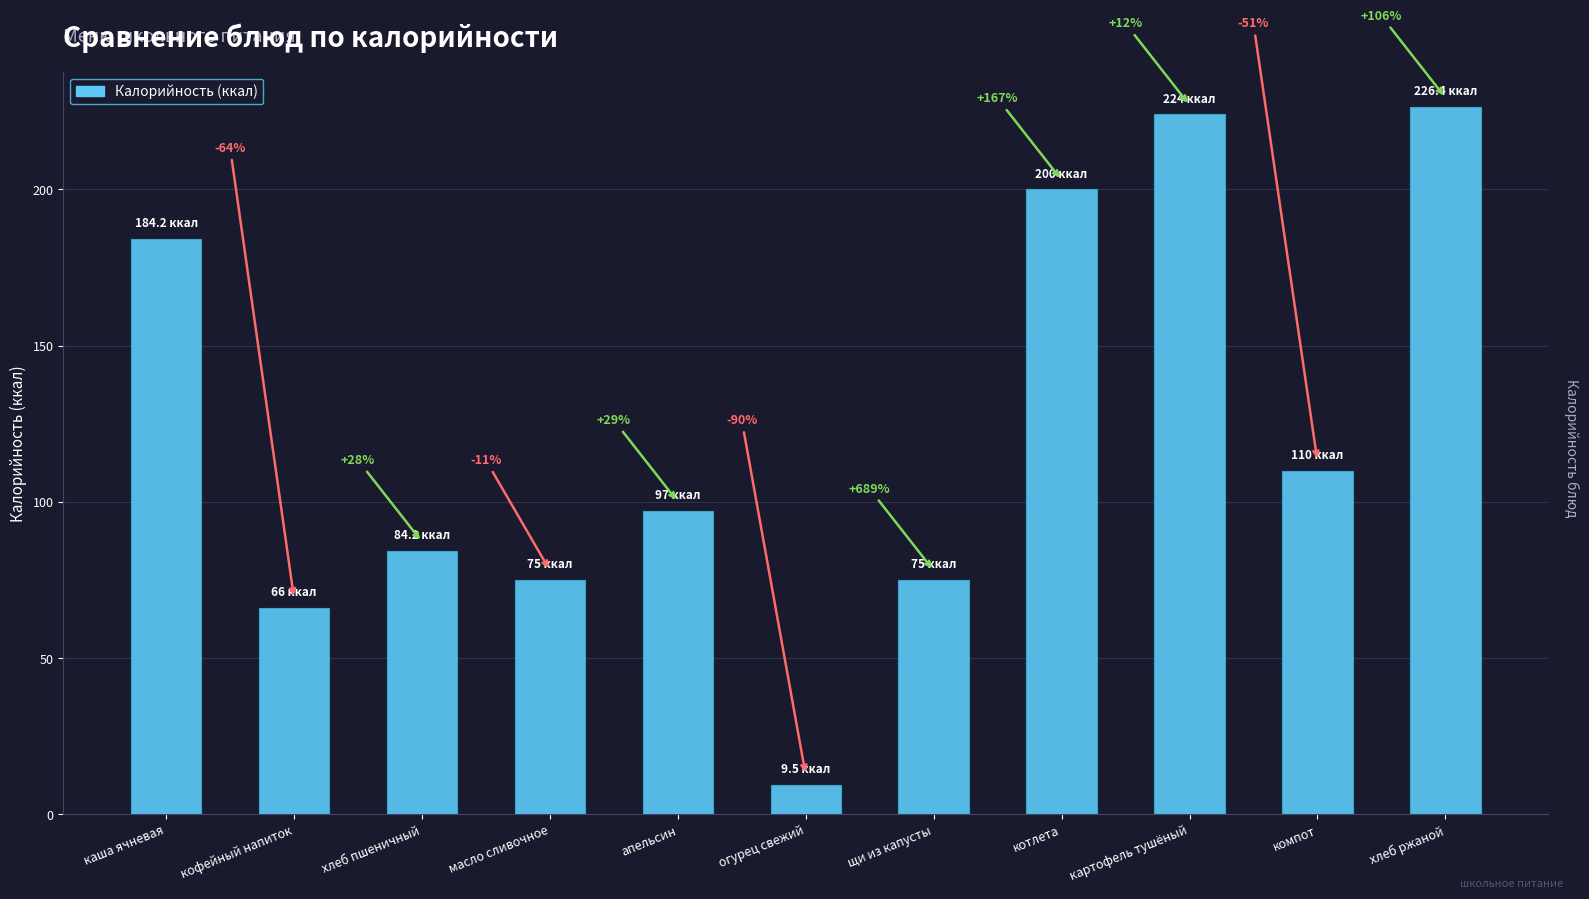

What is the label of the 11th bar from the right?

каша ячневая